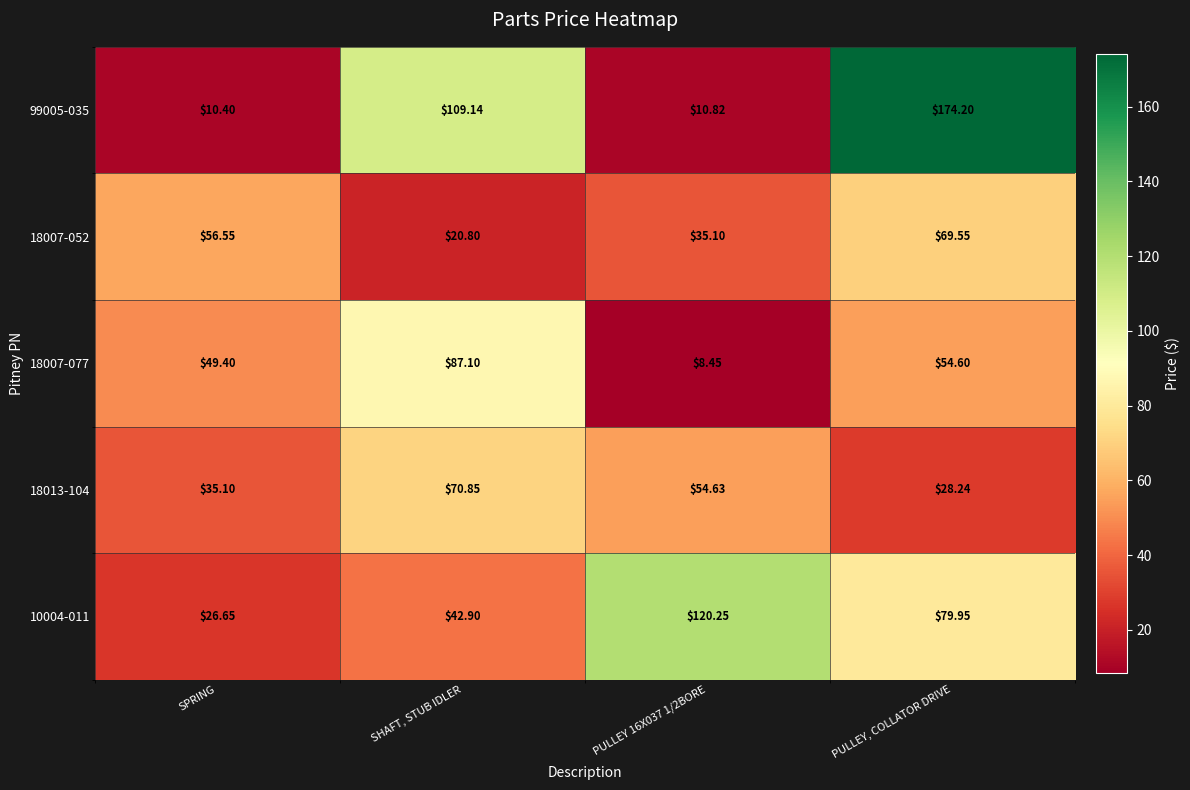

Which category has the lowest value in the 18013-104 series?

PULLEY, COLLATOR DRIVE